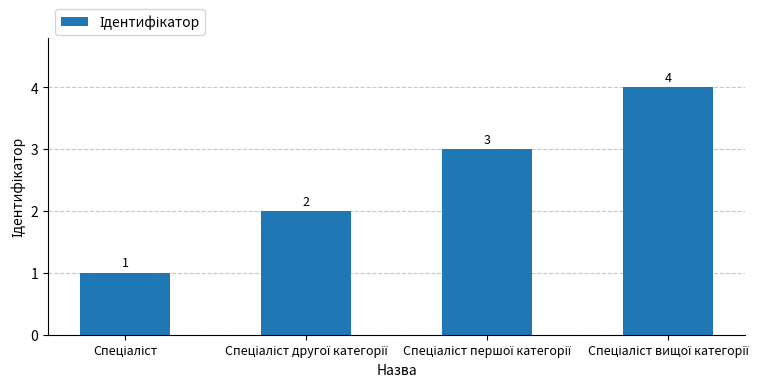

Count the number of data series in this chart.

1